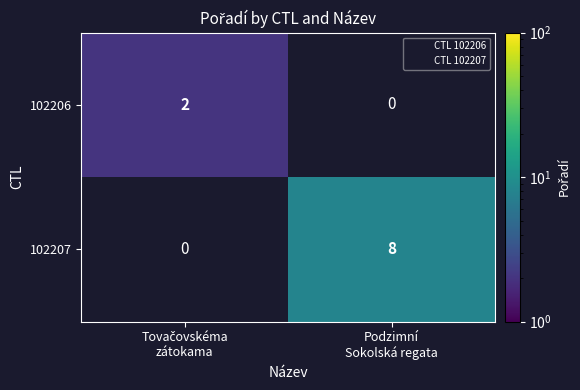

Between Podzimní
Sokolská regata and Tovačovskéma
zátokama, which is larger?

Tovačovskéma
zátokama